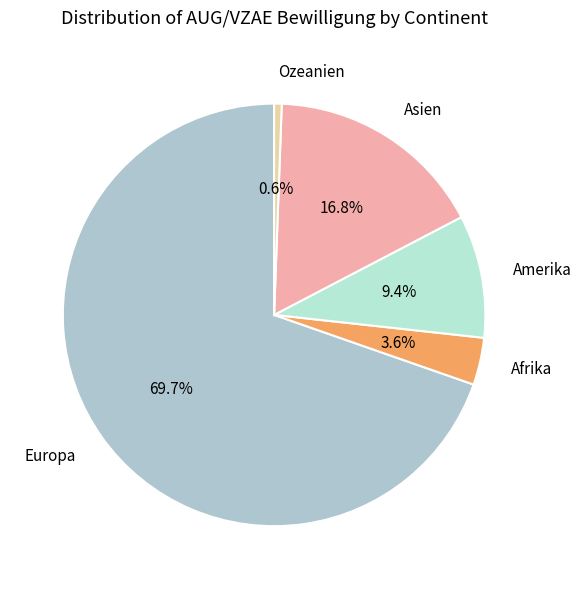

Between Afrika and Asien, which is larger?

Asien